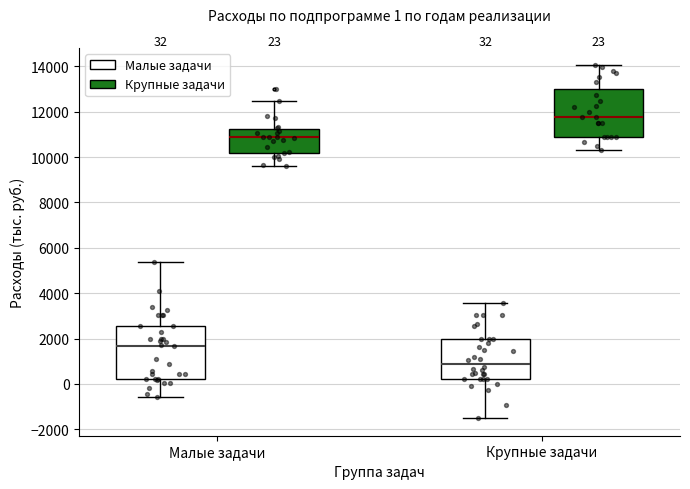

Which box is the tallest, from its lower edge to its upper edge?

Малые задачи (Малые задачи)